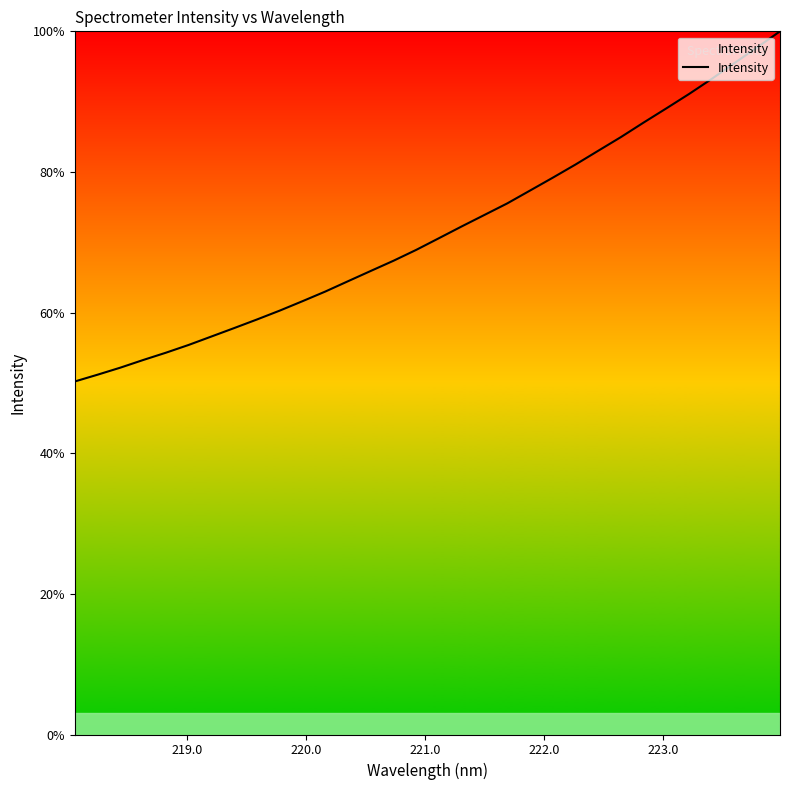

What is the smallest value displayed?

50.2